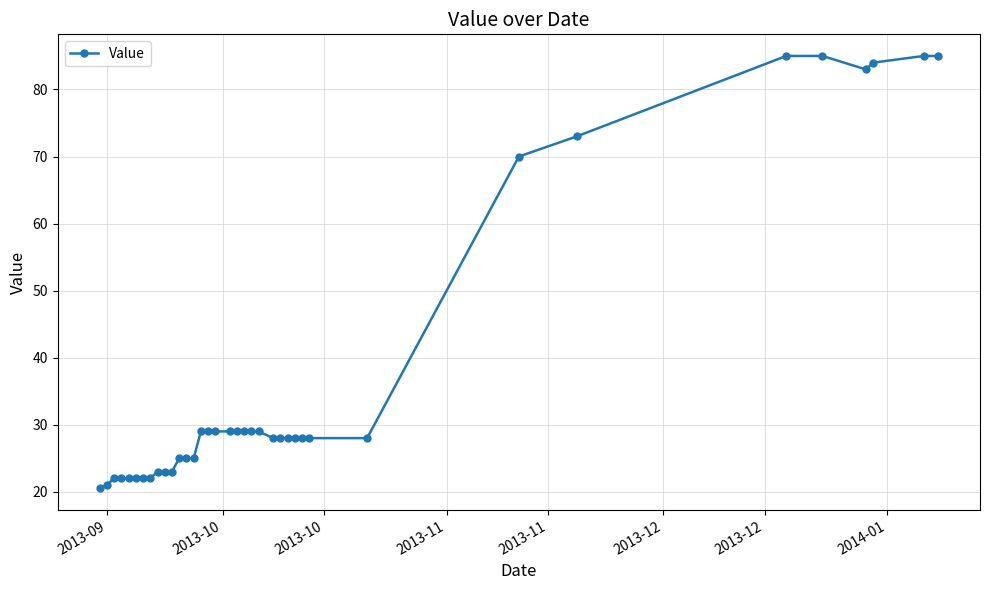

What is the smallest value displayed?

20.5